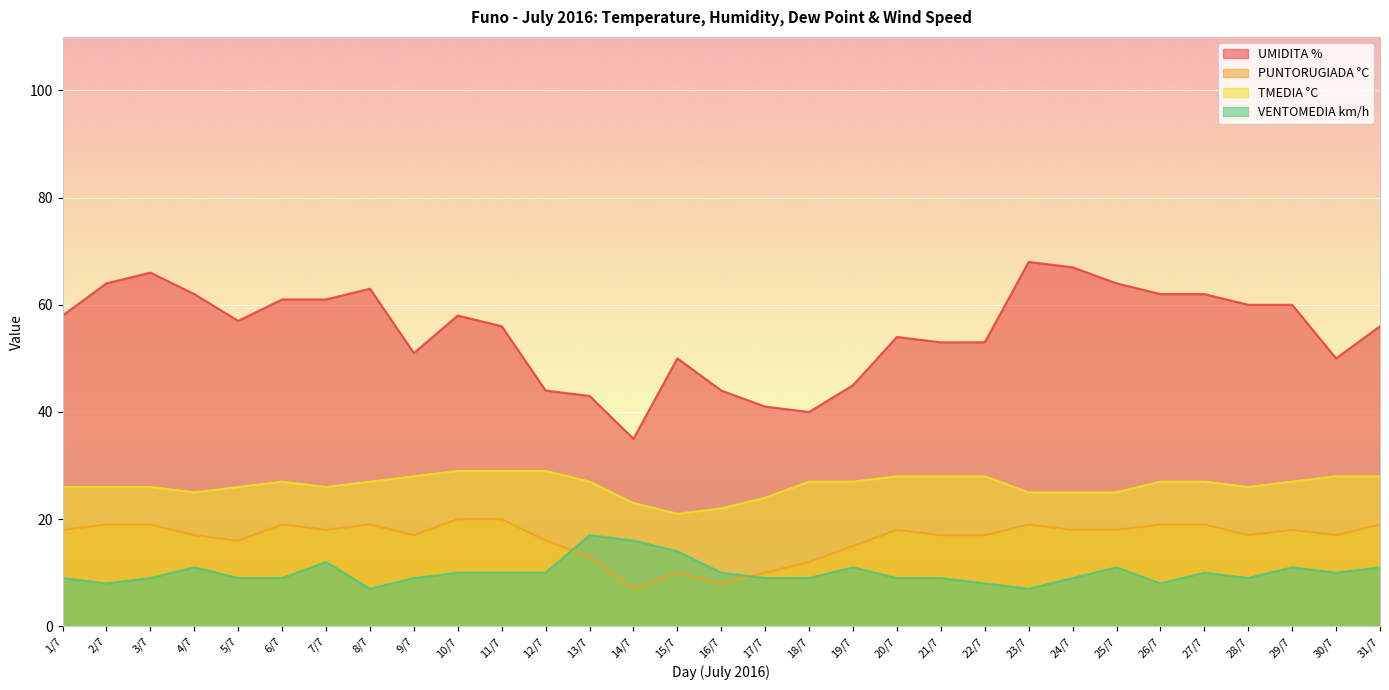

How many values in the PUNTORUGIADA °C series exceed 18?

10